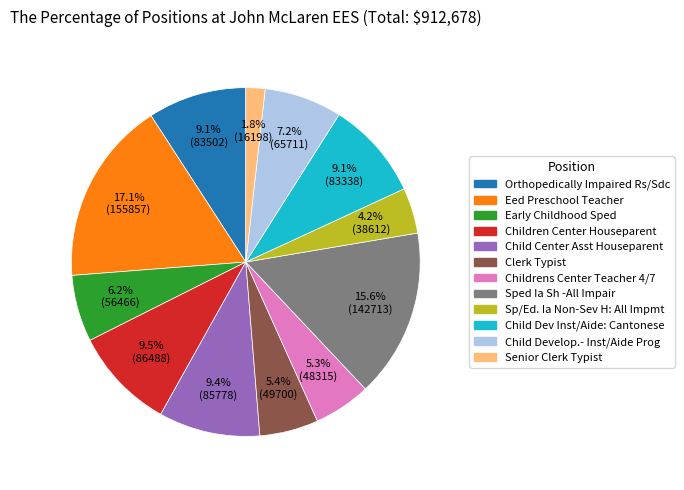

Is it true that Children Center Houseparent is 24% of the pie?

False